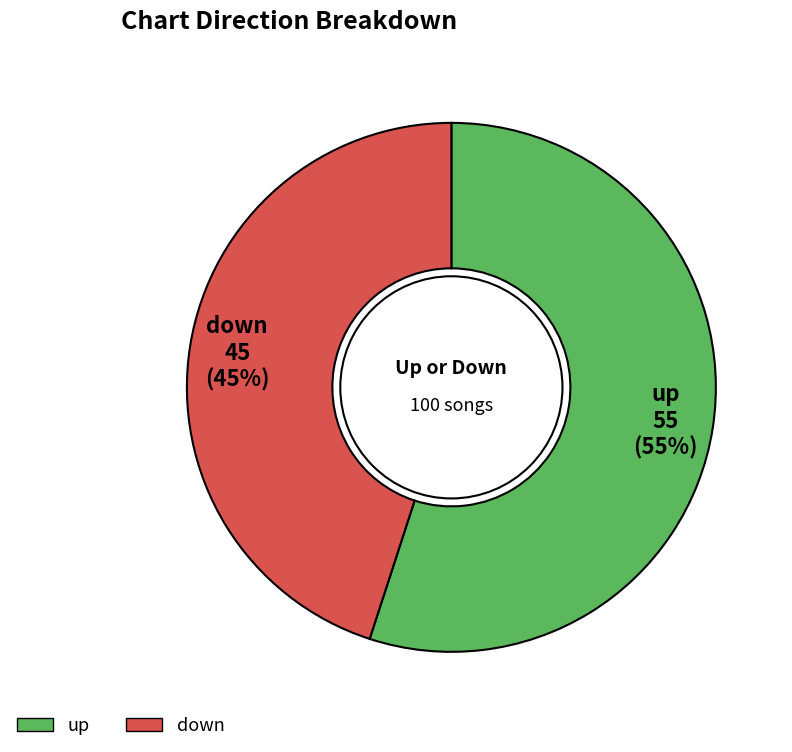

Combined, do down and up account for over 50%?

Yes